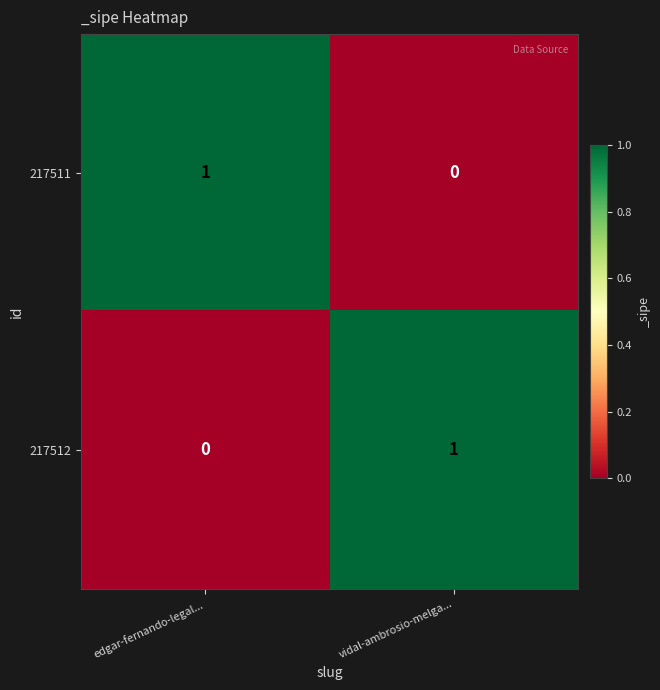

At which label does 217511 reach its minimum?

vidal-ambrosio-melga...